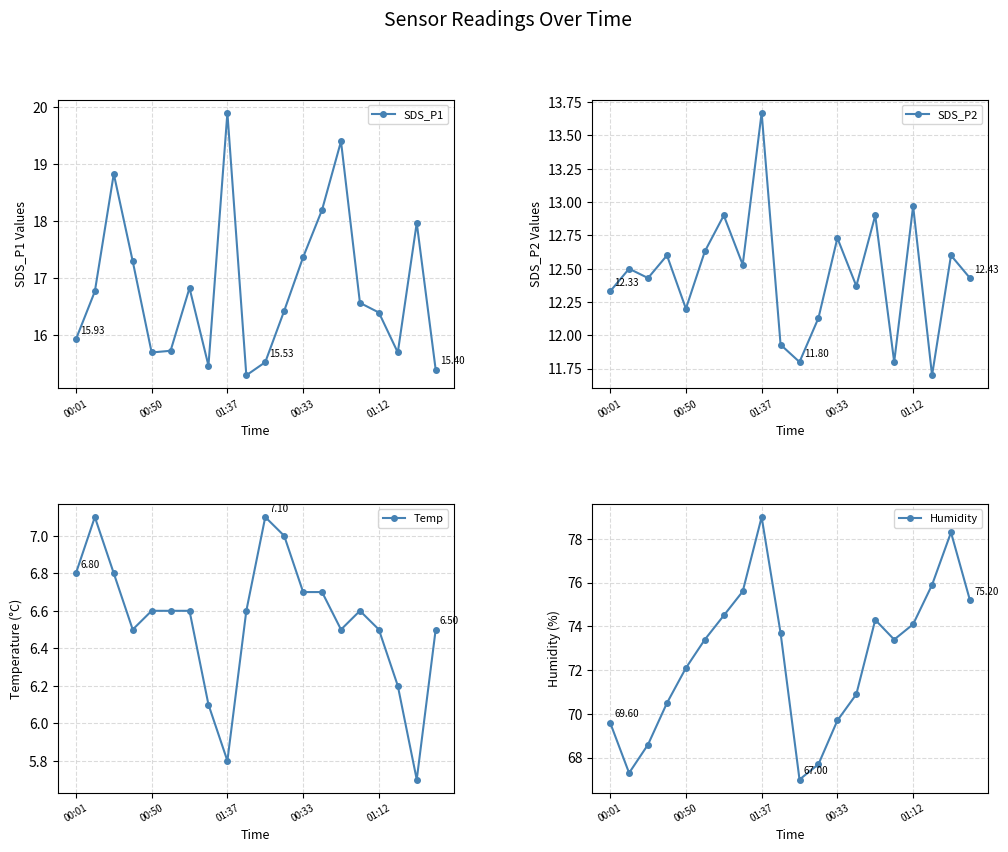

Count the number of data series in this chart.

4